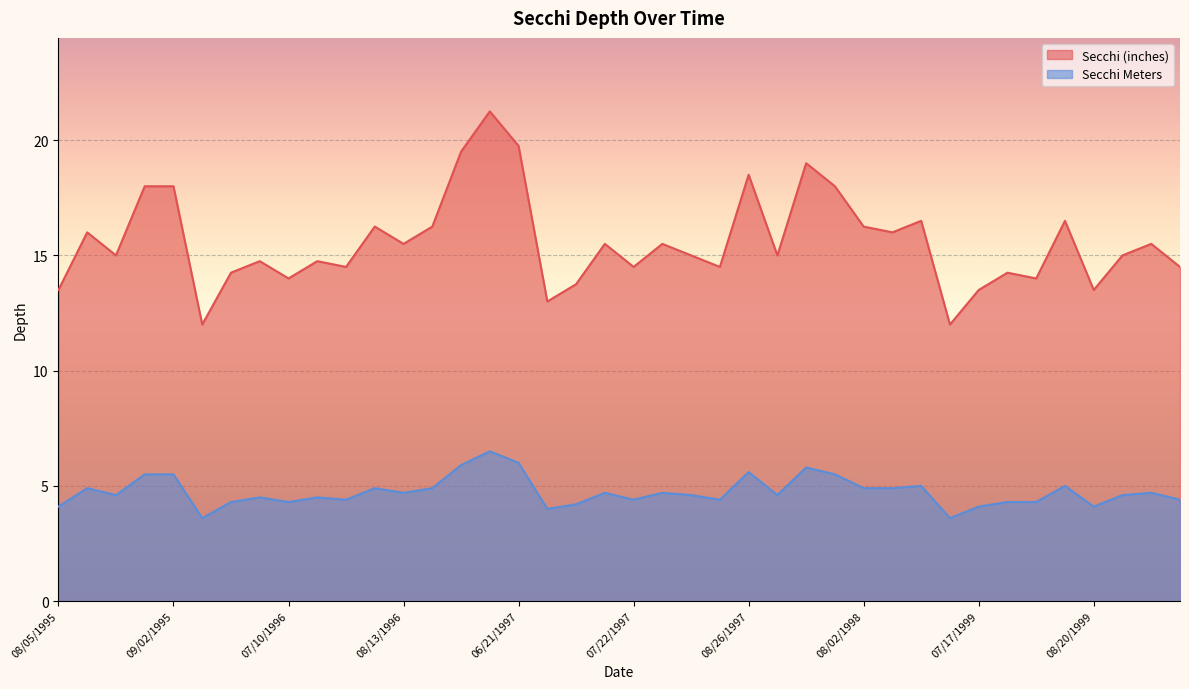

The Secchi Meters series shows 7.8 at 07/26/1996. True or false?

False